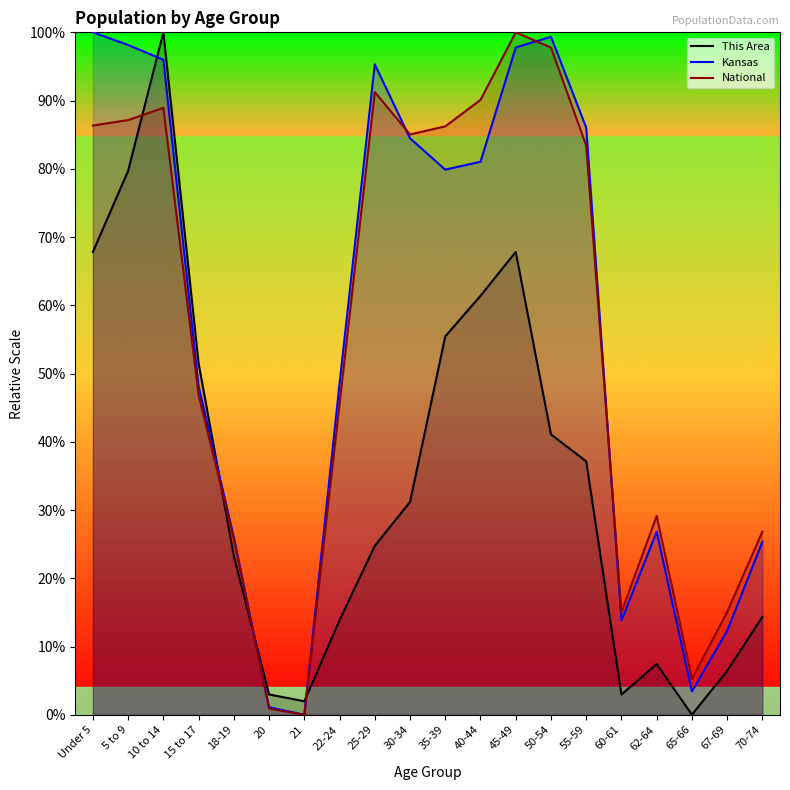

The value of National at 70-74 is 38.2. True or false?

False